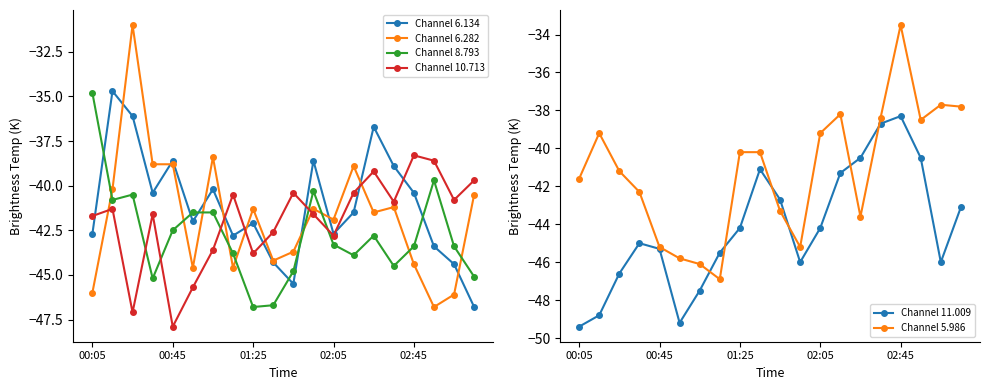

How many times do Channel 8.793 and Channel 6.134 cross each other?

6